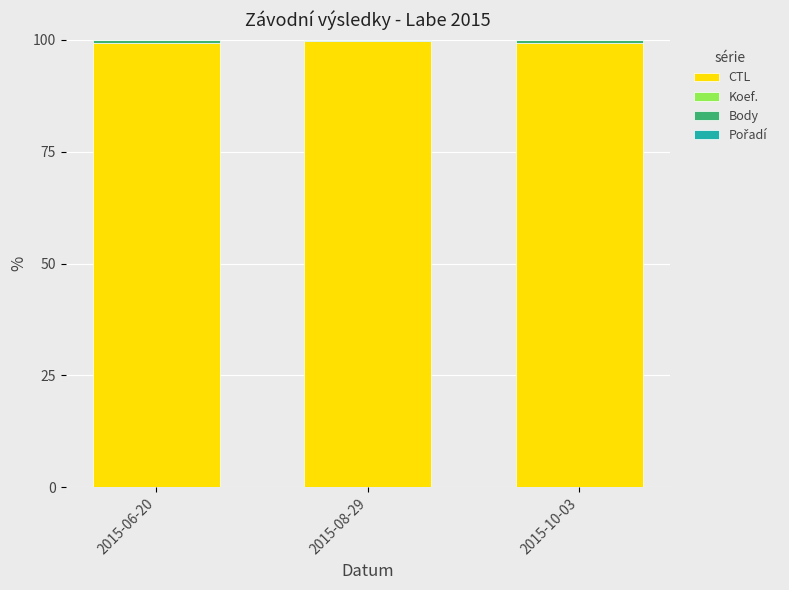

Is it true that CTL equals 99.3 at 2015-06-20?

True